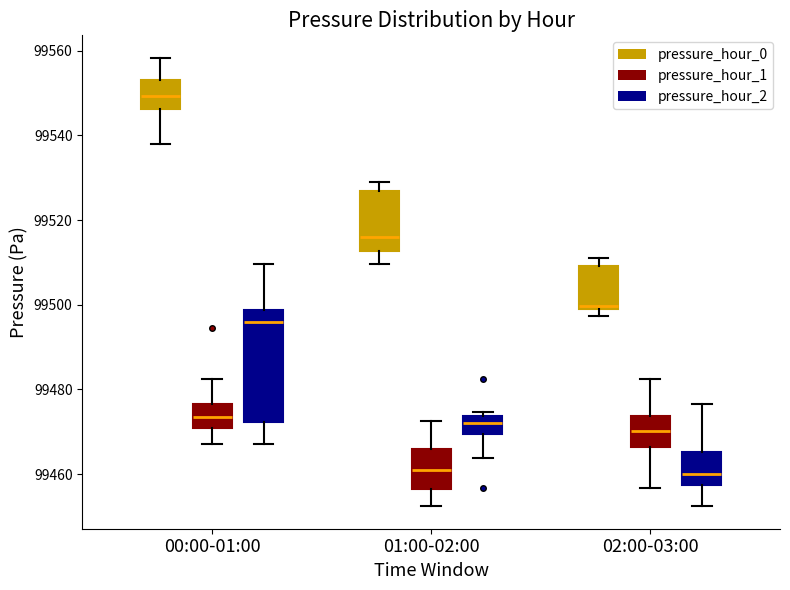

Reading left to right, transcribe this box plot: for each box, give where its median line is, the range the box spans, and where its two whiskers end, as read against the y-axis. The values are not printed on the chart, so give them approximately, as read against the axis.

00:00-01:00 (pressure_hour_0): median 99550, box 99546 to 99552, whiskers 99538 to 99558
00:00-01:00 (pressure_hour_1): median 99474, box 99470 to 99476, whiskers 99468 to 99482
00:00-01:00 (pressure_hour_2): median 99496, box 99472 to 99498, whiskers 99468 to 99510
01:00-02:00 (pressure_hour_0): median 99516, box 99512 to 99526, whiskers 99510 to 99528
01:00-02:00 (pressure_hour_1): median 99460, box 99456 to 99466, whiskers 99452 to 99472
01:00-02:00 (pressure_hour_2): median 99472, box 99470 to 99474, whiskers 99464 to 99474 (just above the box's upper edge)
02:00-03:00 (pressure_hour_0): median 99500, box 99498 to 99510, whiskers 99498 (just below the box's lower edge) to 99512
02:00-03:00 (pressure_hour_1): median 99470, box 99466 to 99474, whiskers 99456 to 99482
02:00-03:00 (pressure_hour_2): median 99460, box 99458 to 99466, whiskers 99452 to 99476